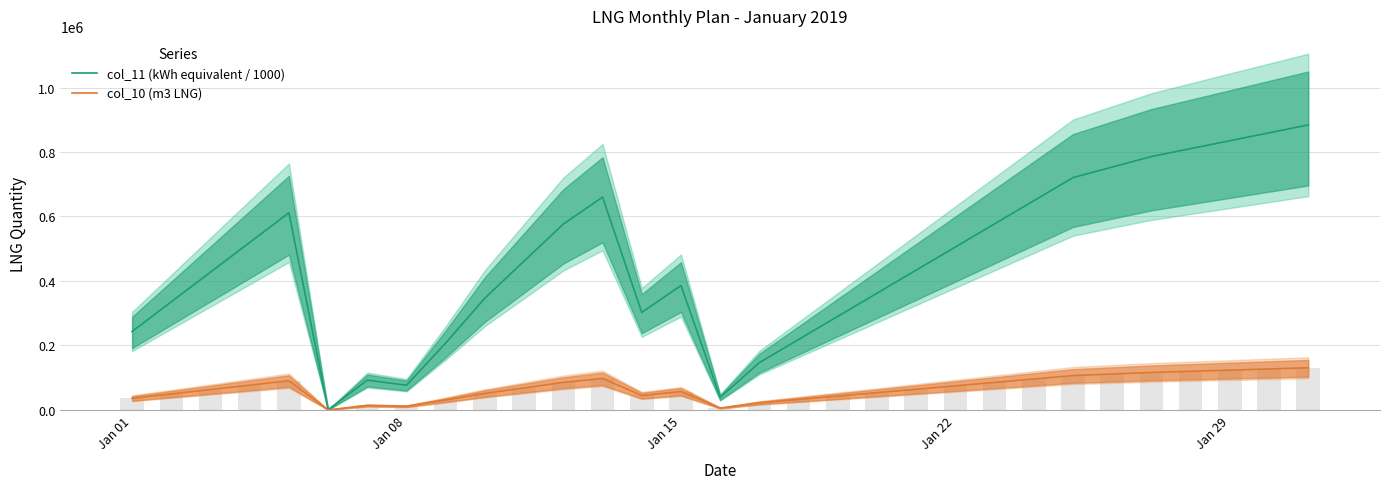

True or false: col_10 (m3 LNG) has a value of 56988.0 at Jan 15.

True